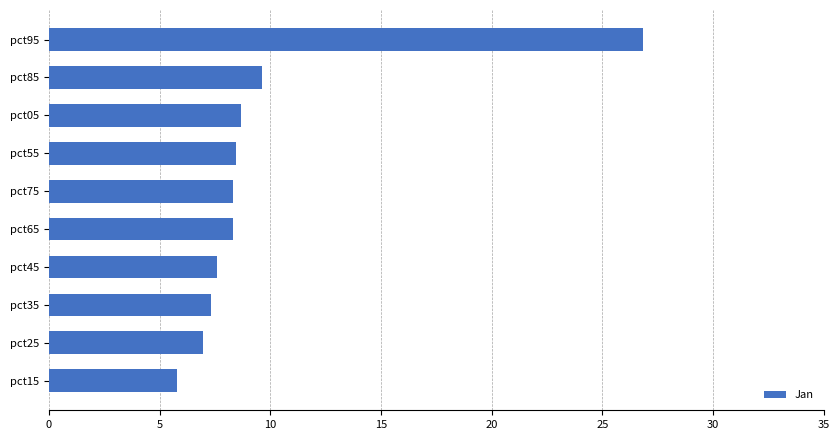

Are the bars grouped side by side (vs. stacked)?

No